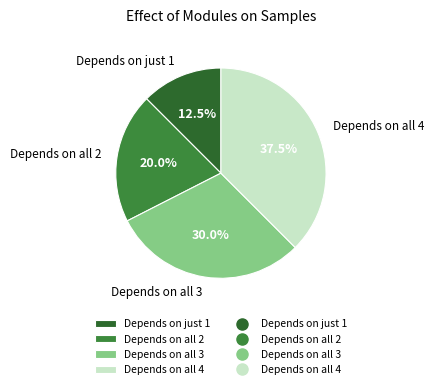

Does any single category account for the majority?

No